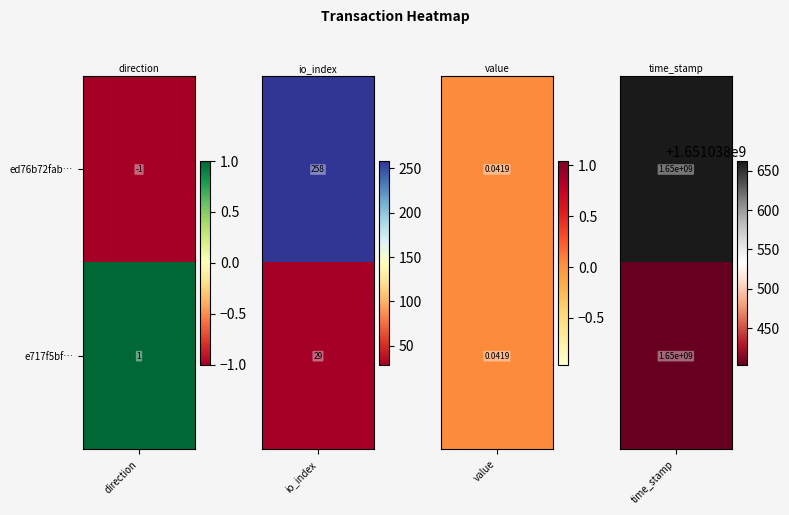

True or false: e717f5bf5efe6f30cd6607607d636a39cef7807 has a value of 1.0 at direction.

True